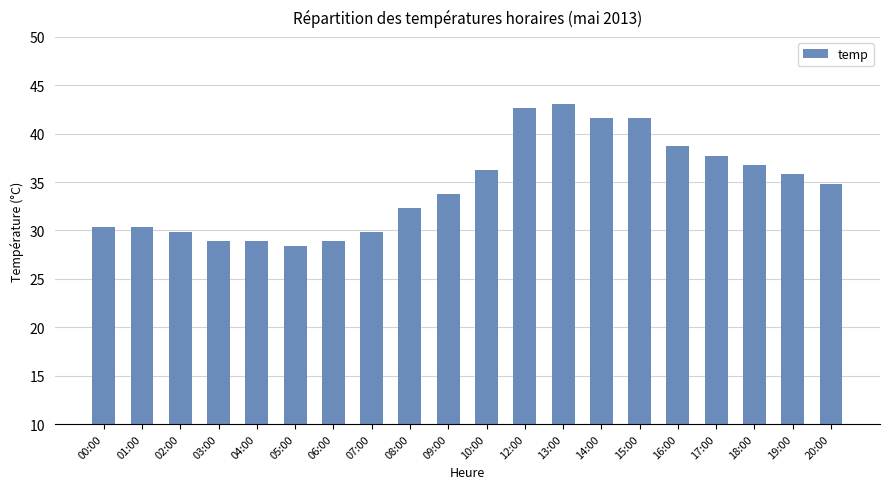

Which label corresponds to the smallest value in the chart?

05:00